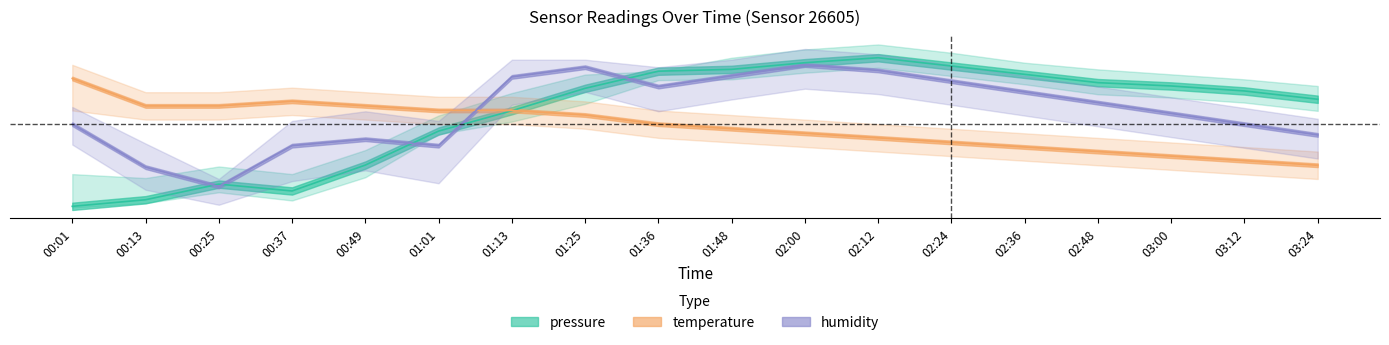

Reading right to left, transcribe all the data shown in this chart.

pressure: 0.3	0.3	0.4	0.4	0.4	0.4	0.4	0.4	0.4	0.4	0.3	0.3	0.2	0.1	0.1	0.1	0.0	0.0
temperature: 0.1	0.1	0.2	0.2	0.2	0.2	0.2	0.2	0.2	0.2	0.3	0.3	0.3	0.3	0.3	0.3	0.3	0.4
humidity: 0.2	0.2	0.3	0.3	0.3	0.4	0.4	0.4	0.4	0.4	0.4	0.4	0.2	0.2	0.2	0.1	0.1	0.2